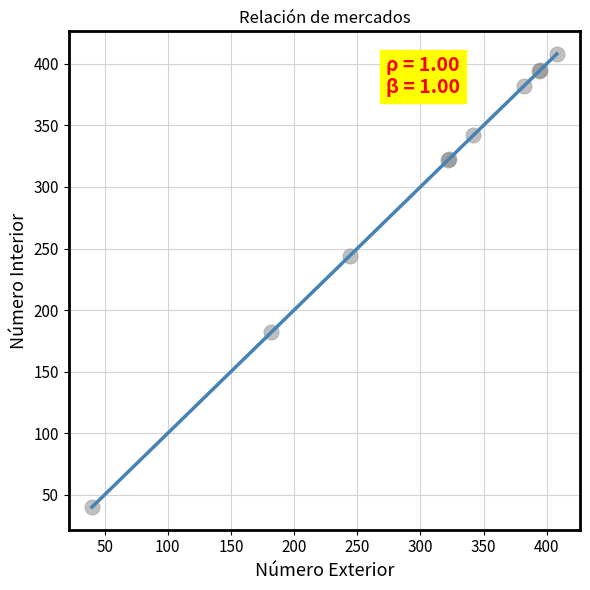

What Y value in the scatter plot is closest to 224?

244